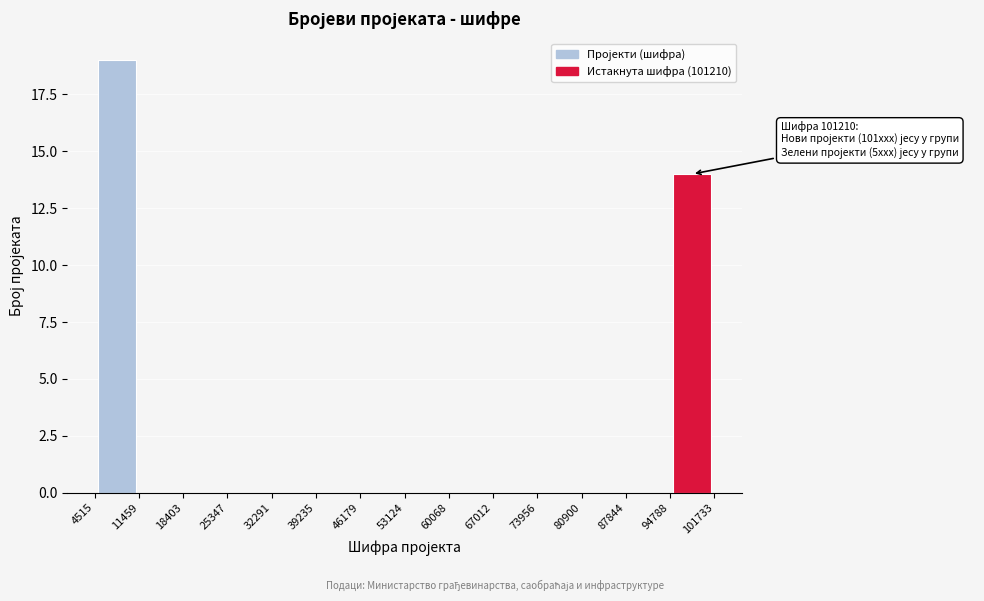

Over which range of the x-axis is the bar tallest?

4515 to 11459